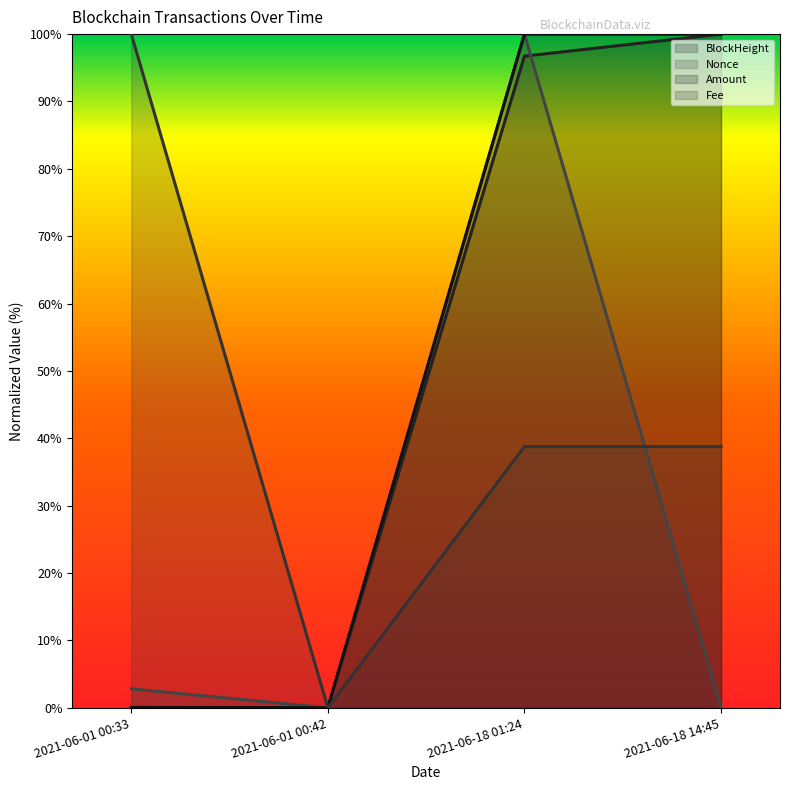

Reading left to right, list all the values displayed in this chart.

BlockHeight: 2021-06-01 00:33=0.0	2021-06-01 00:42=0.0	2021-06-18 01:24=96.7	2021-06-18 14:45=100.0
Nonce: 2021-06-01 00:33=2.8	2021-06-01 00:42=0.0	2021-06-18 01:24=100.0	2021-06-18 14:45=0.0
Amount: 2021-06-01 00:33=0.1	2021-06-01 00:42=0.0	2021-06-18 01:24=100.0	2021-06-18 14:45=100.0
Fee: 2021-06-01 00:33=100.0	2021-06-01 00:42=0.0	2021-06-18 01:24=38.8	2021-06-18 14:45=38.8